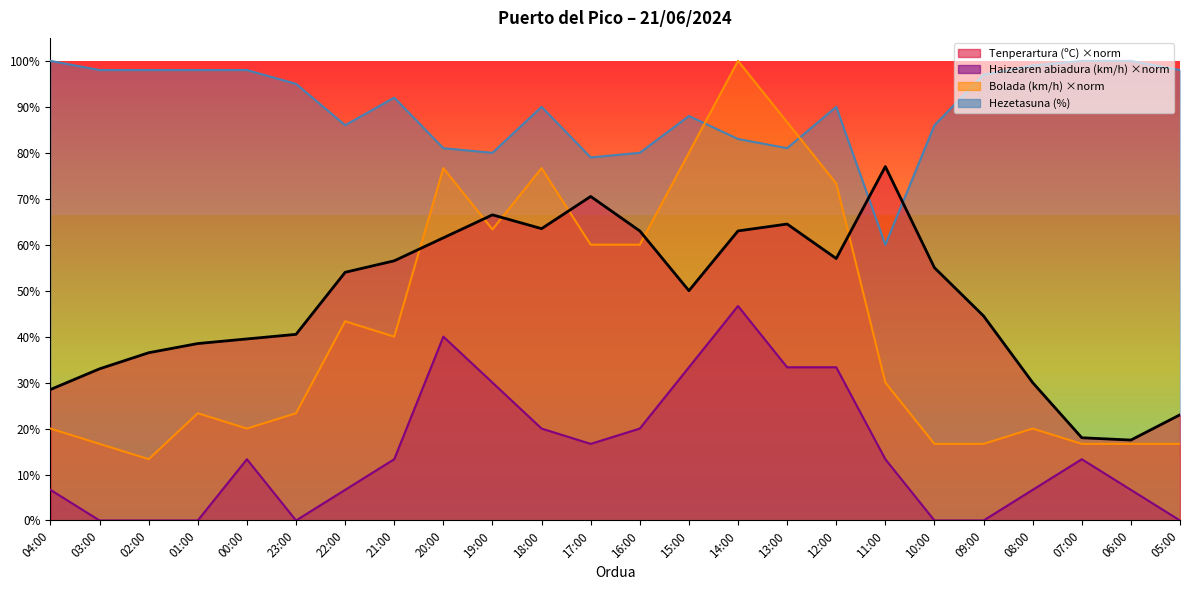

True or false: Bolada (km/h) and Haizearen abiadura (km/h) cross at least once.

False